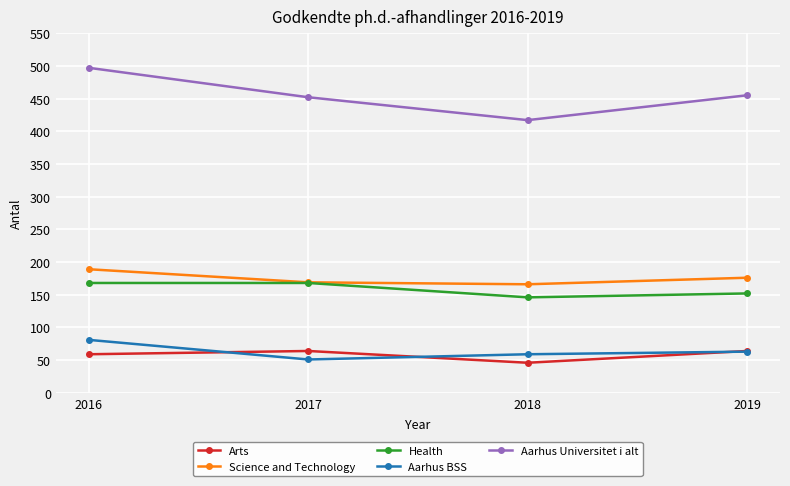

Reading left to right, extract all data points from this chart.

Arts: 59	64	46	64
Science and Technology: 189	169	166	176
Health: 168	168	146	152
Aarhus BSS: 81	51	59	63
Aarhus Universitet i alt: 497	452	417	455